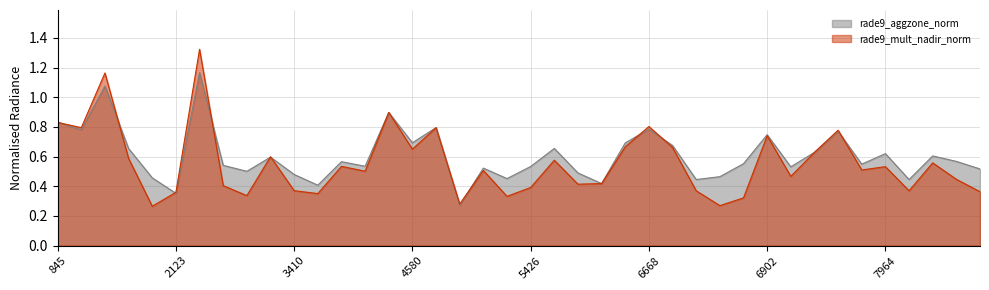

How many intersections are there between rade9_mult_nadir_norm_line and rade9_aggzone_norm_line?

11